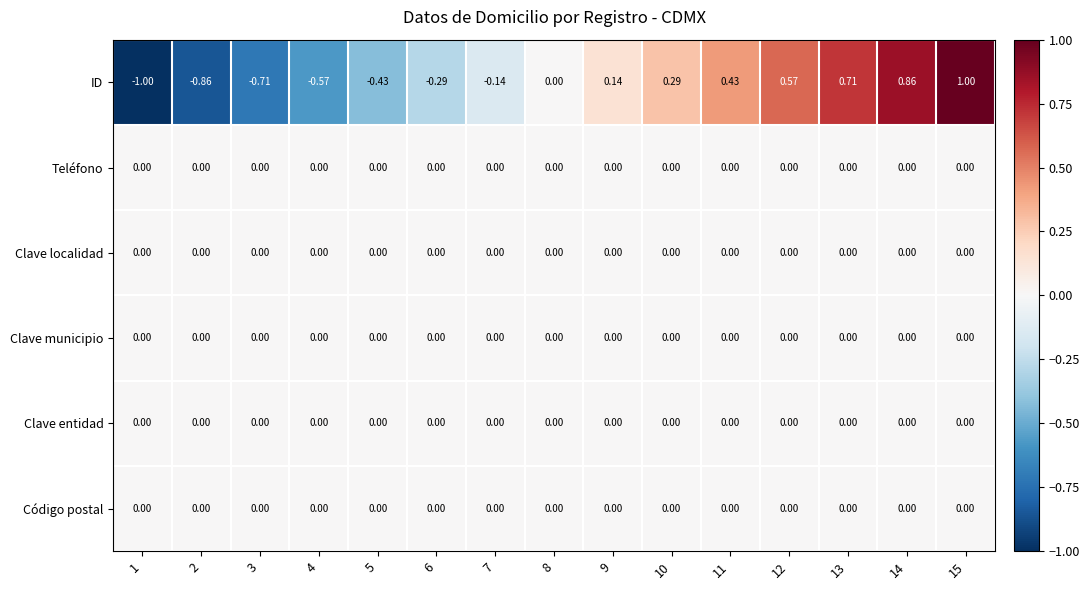

Is the value of ID at 6 greater than the value of Código postal at 9?

No